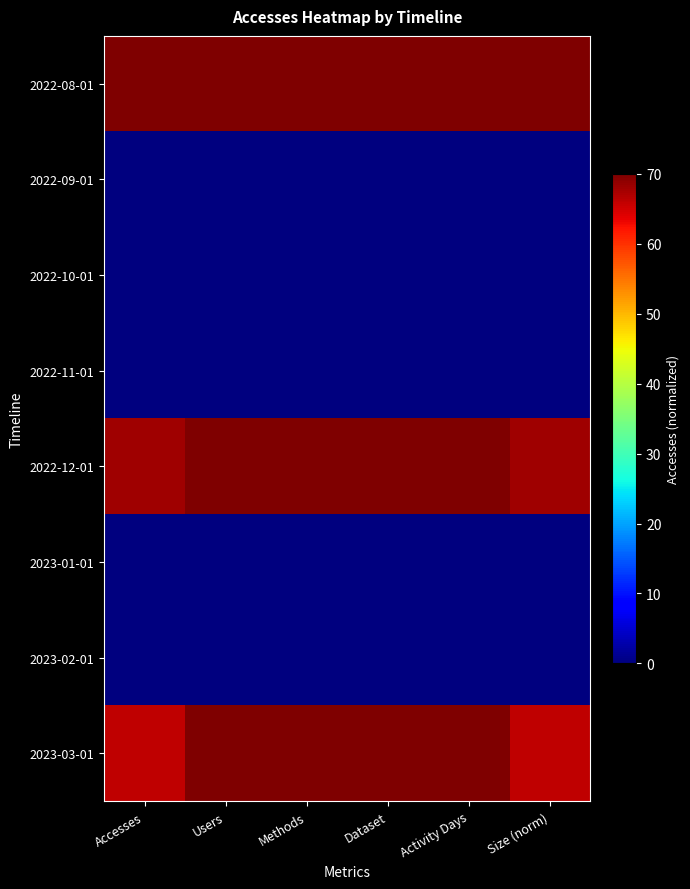

At how many categories does at least one series exceed 28?

6